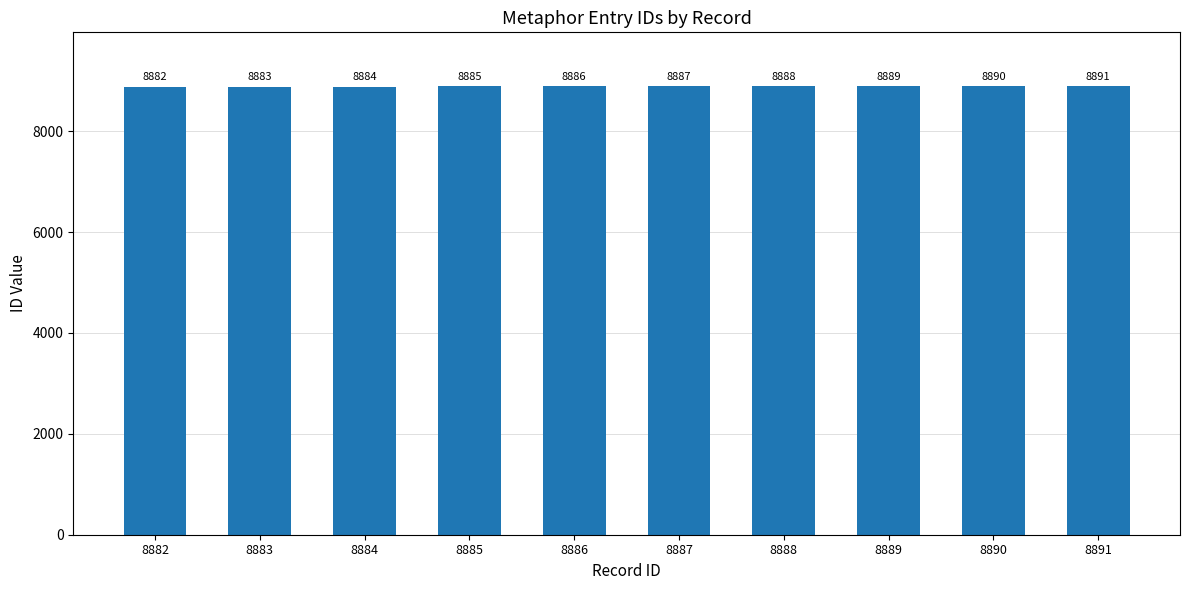

What is the change in value from 8882 to 8886?

+4